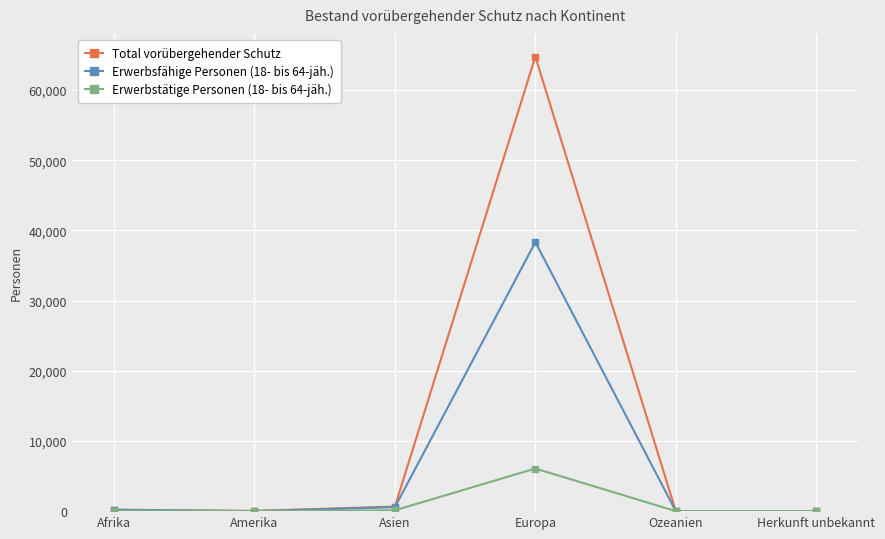

What is the label of the 1st point from the left?

Afrika